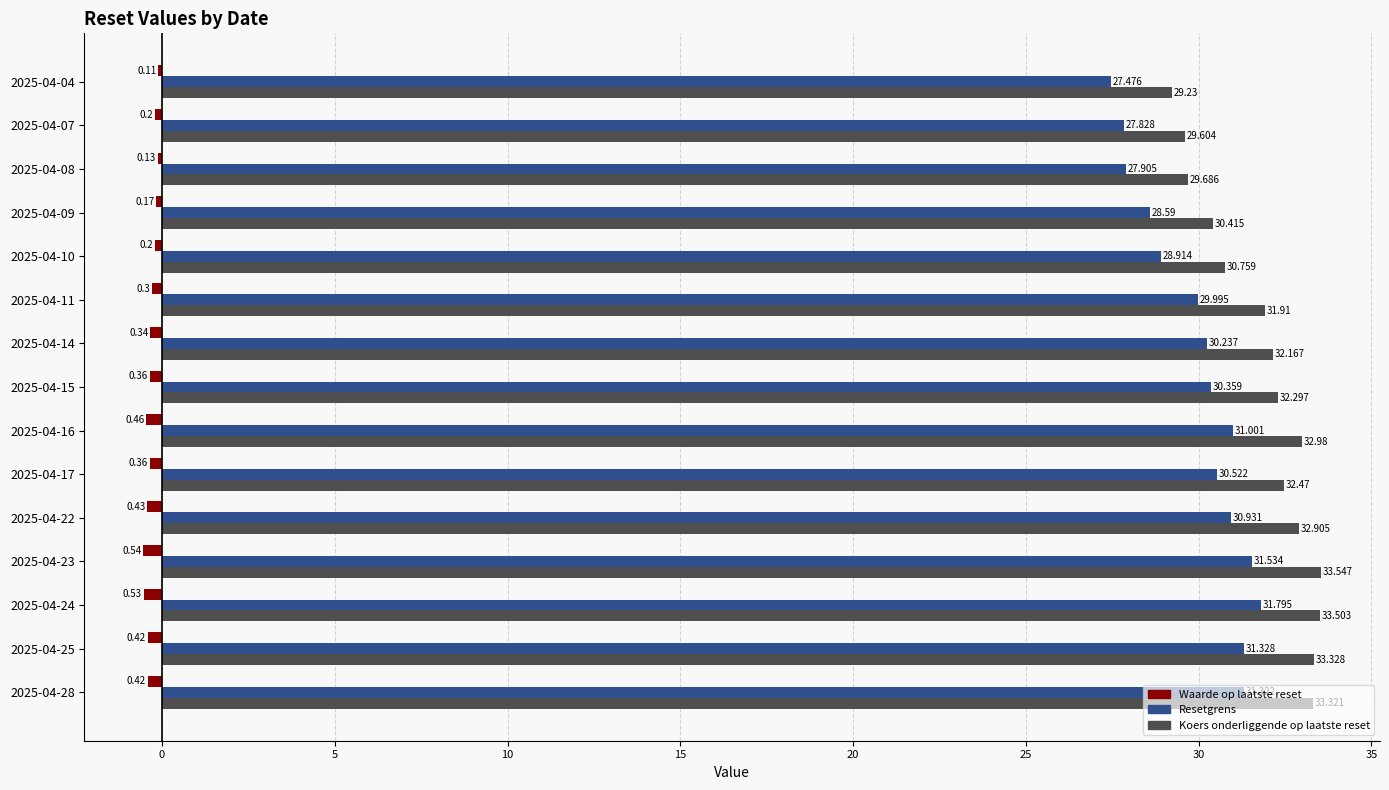

Is the value of Waarde op laatste reset at 2025-04-11 greater than the value of Resetgrens at 2025-04-08?

No